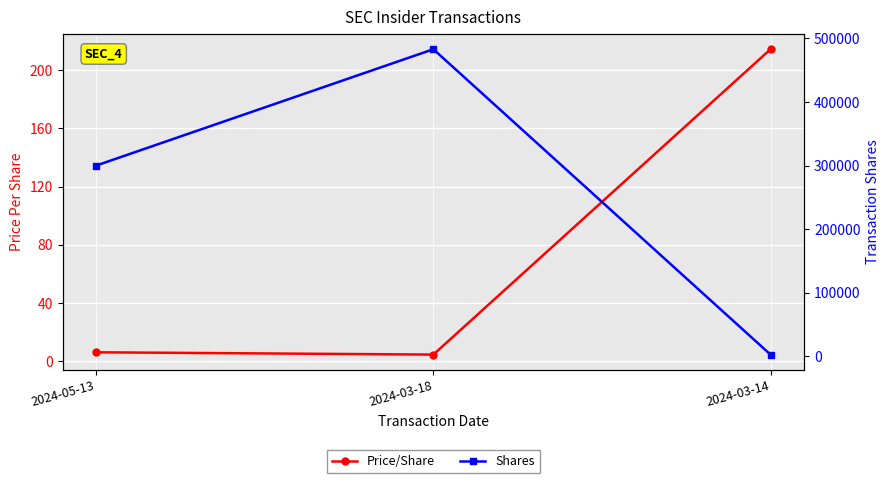

Which series changed the most between 2024-05-13 and 2024-03-14?

Shares